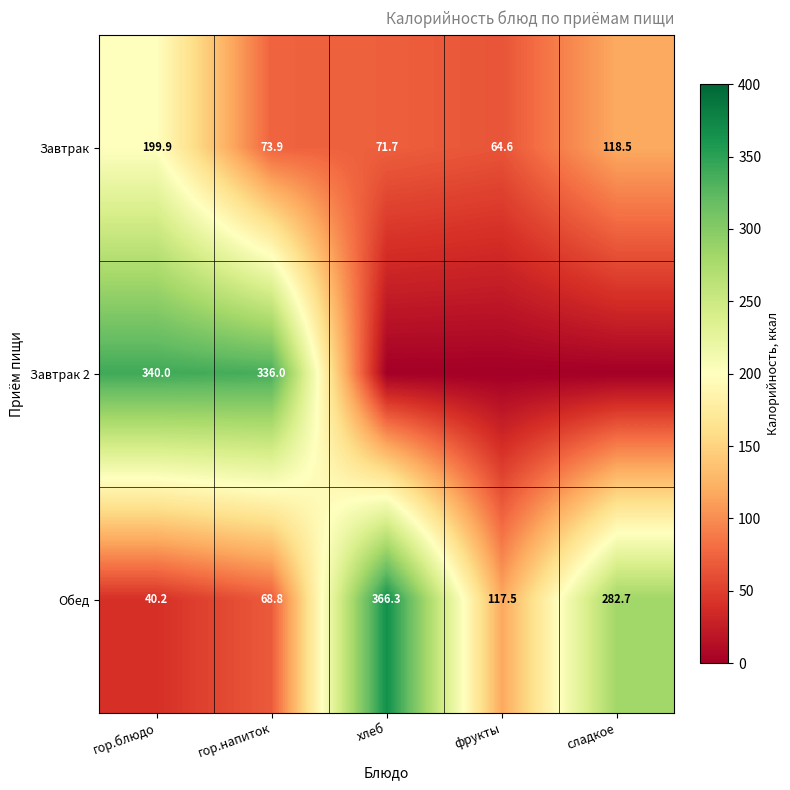

What is the difference between the second highest and minimum values in the Завтрак series?

53.9